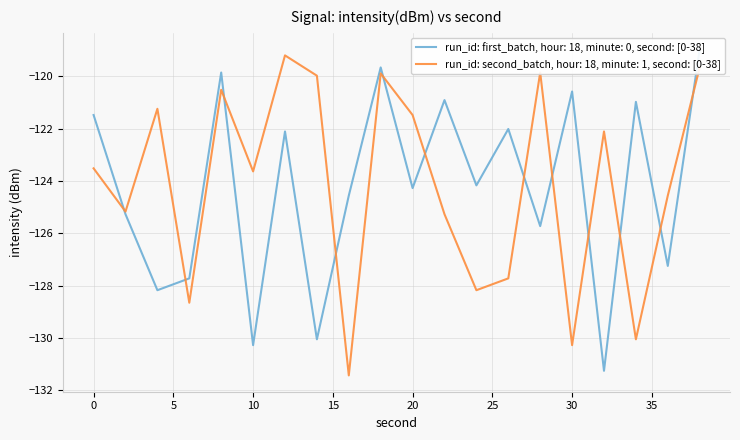

What is the highest value of the run_id: second_batch, hour: 18, minute: 1, second: [0-38] series?

-119.2